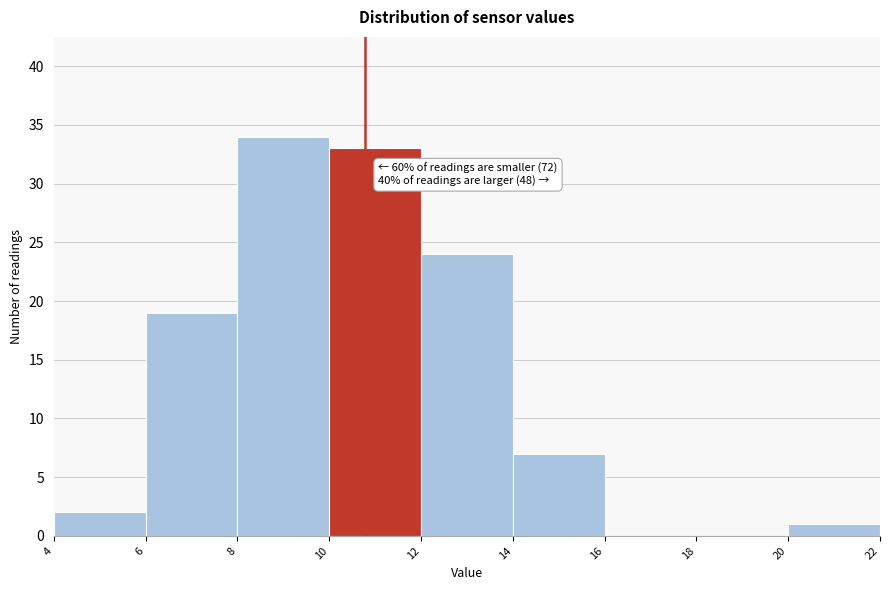

Over which range of the x-axis is the bar tallest?

8 to 10